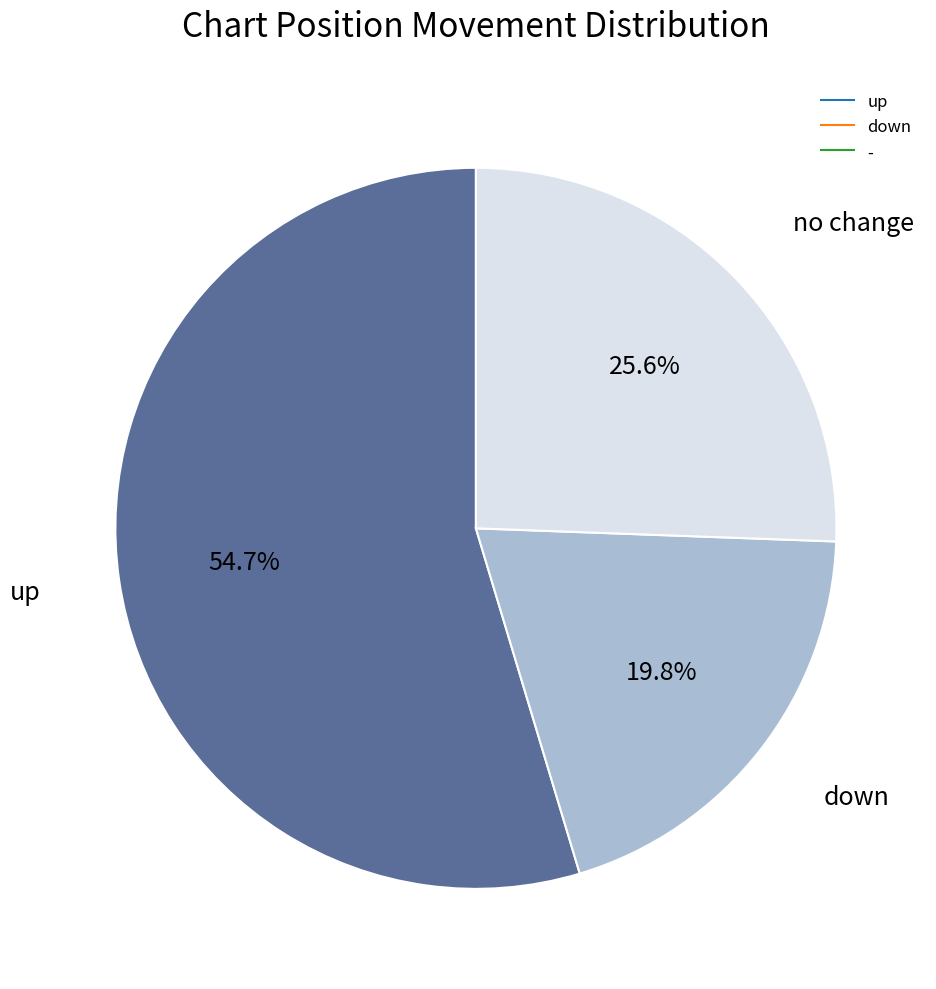

Between - and up, which is larger?

up